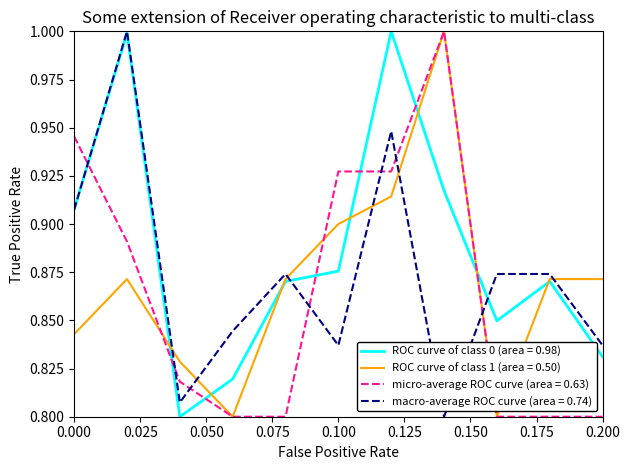

What is the maximum value for micro-average ROC curve (area = 0.63)?

1.0